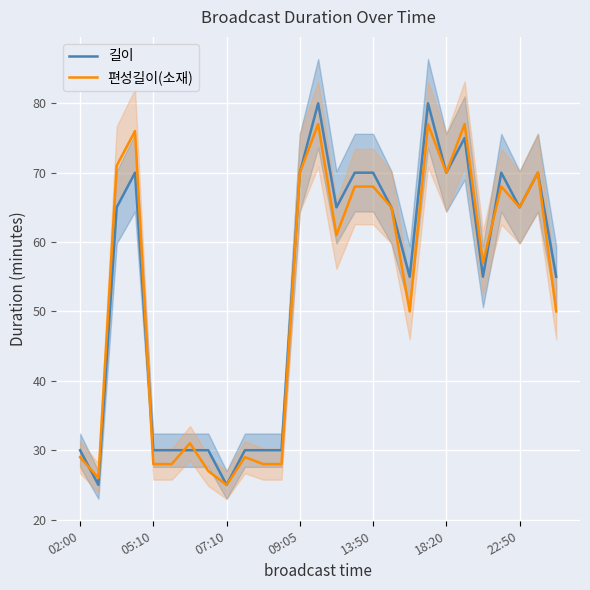

How many values in the 편성길이(소재) series exceed 61?

13